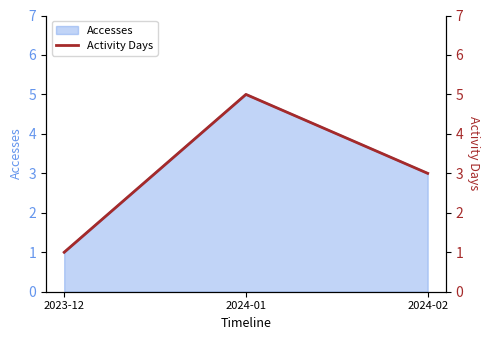

Where is the data nearest to the value 3?

2024-02